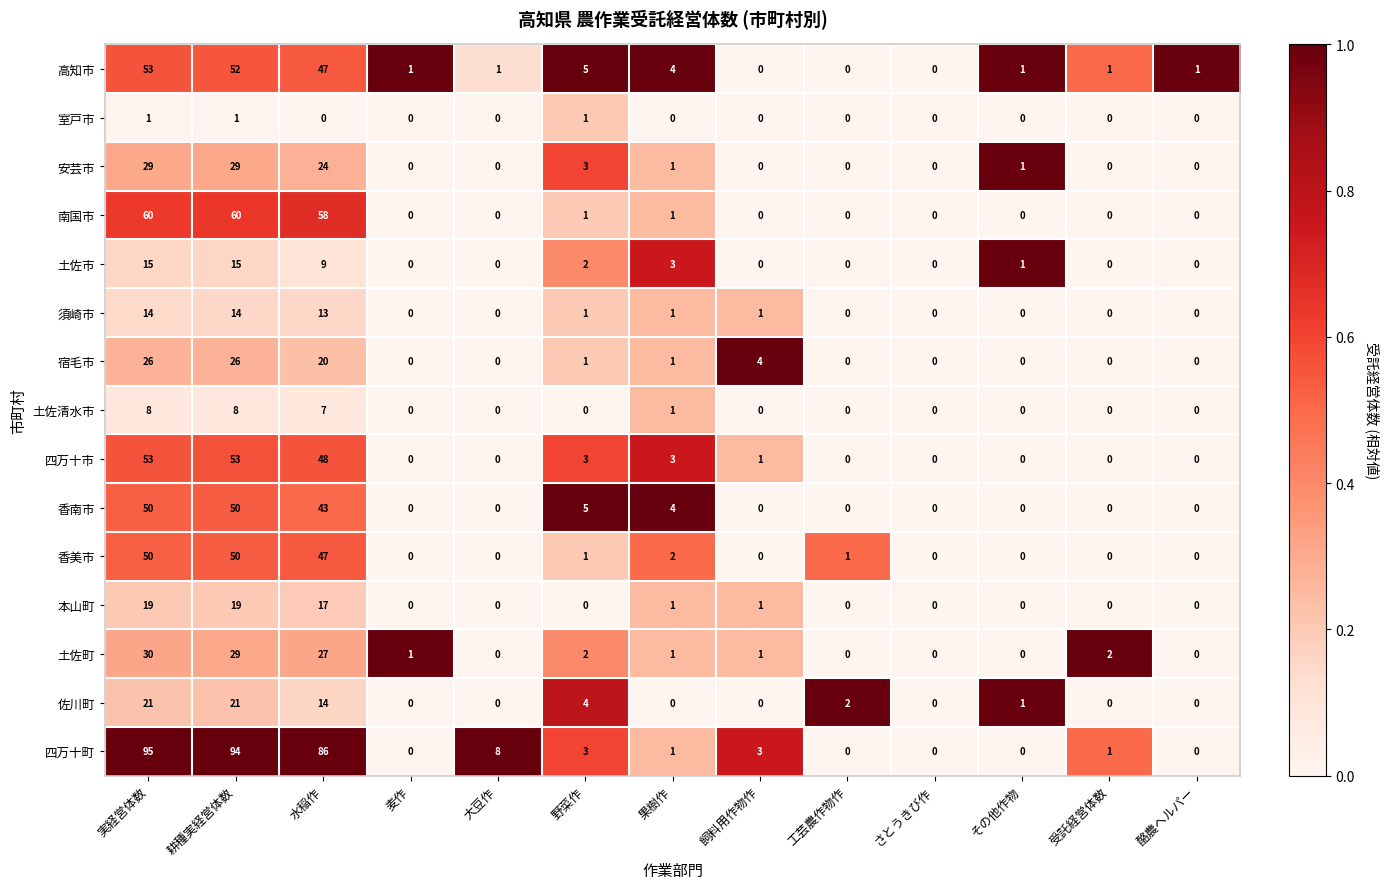

What value does the 須崎市 series have at 実経営体数, to the nearest 5?

15